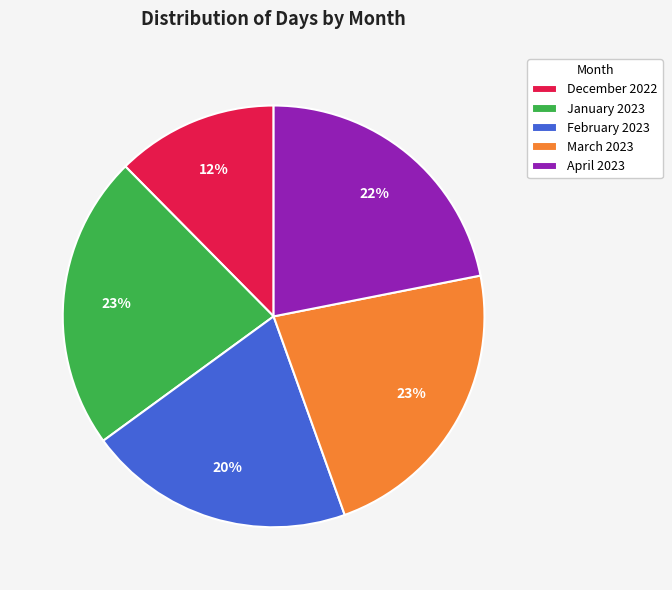

To the nearest percent, what percentage of the pie is January 2023?

23%